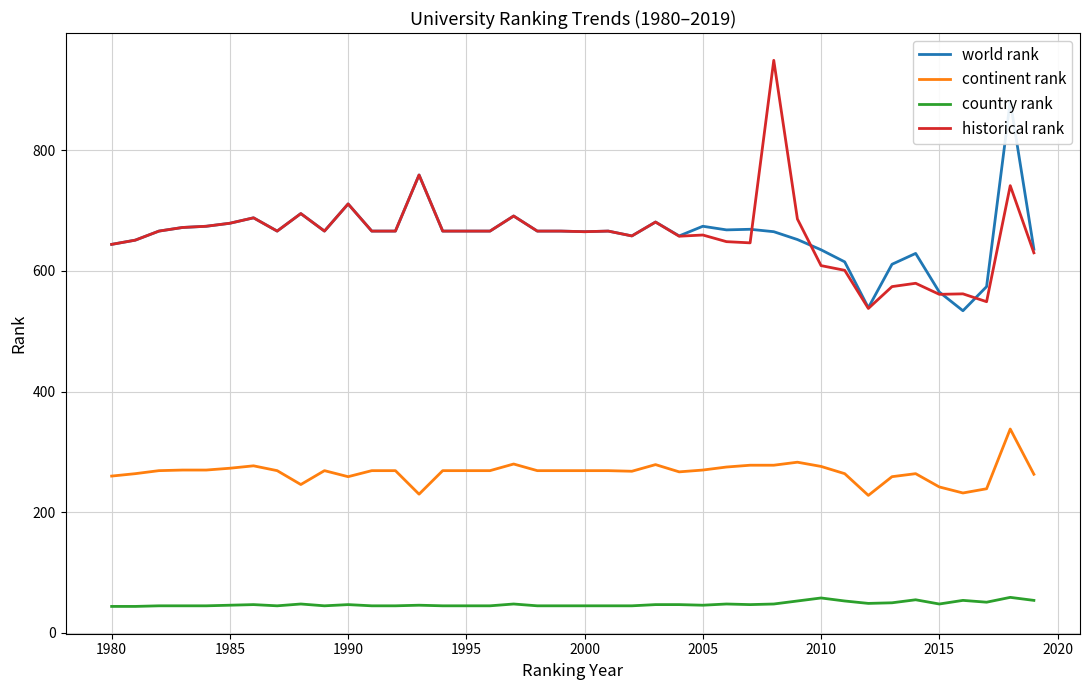

In historical rank, how many points are higher than both neighbors (excluding endpoints)?

12